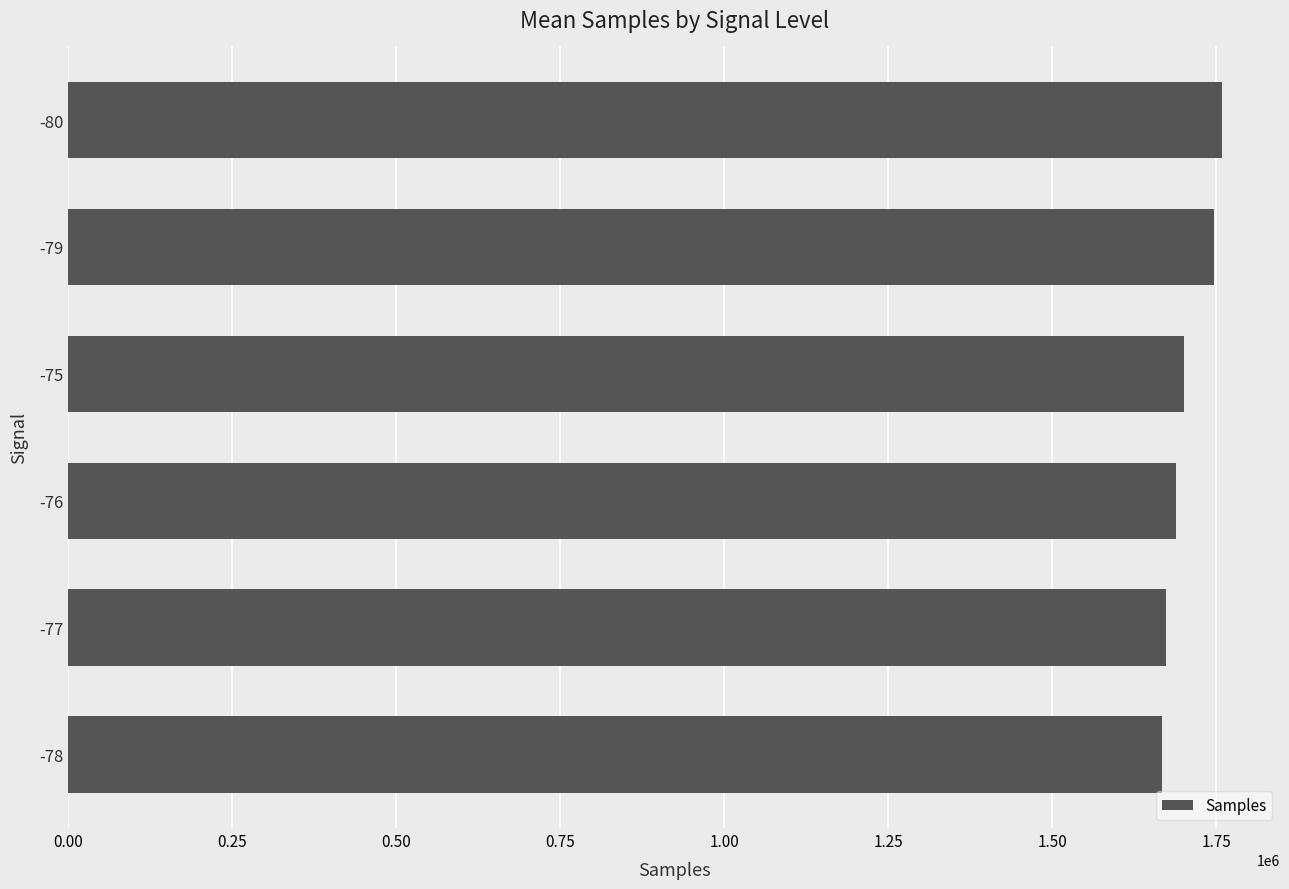

Which has a higher value, -75 or -80?

-80